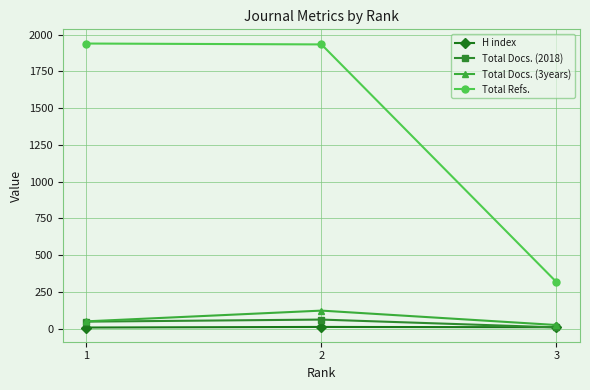

The value of H index at 1 is 8. True or false?

True